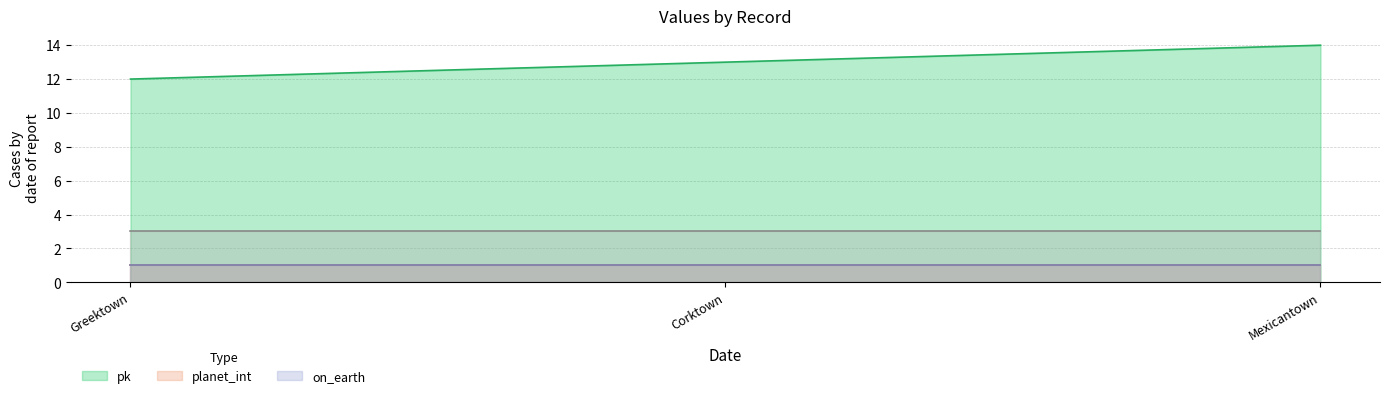

What is the highest value of the pk series?

14